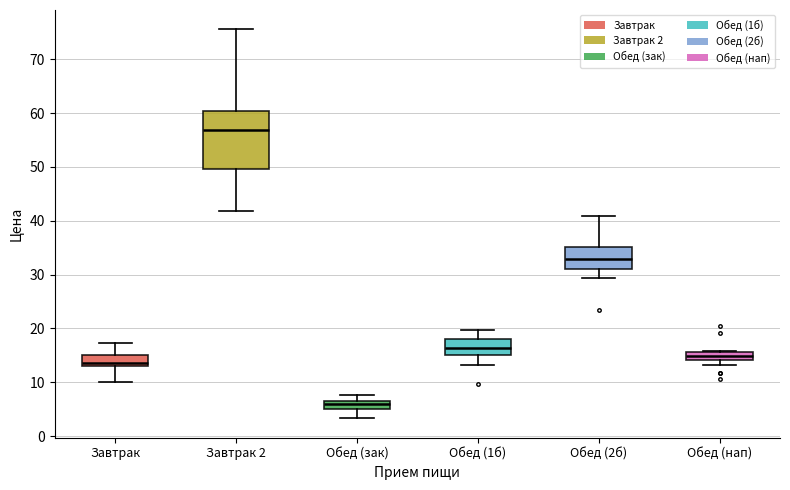

Which box has the highest median line?

Завтрак 2